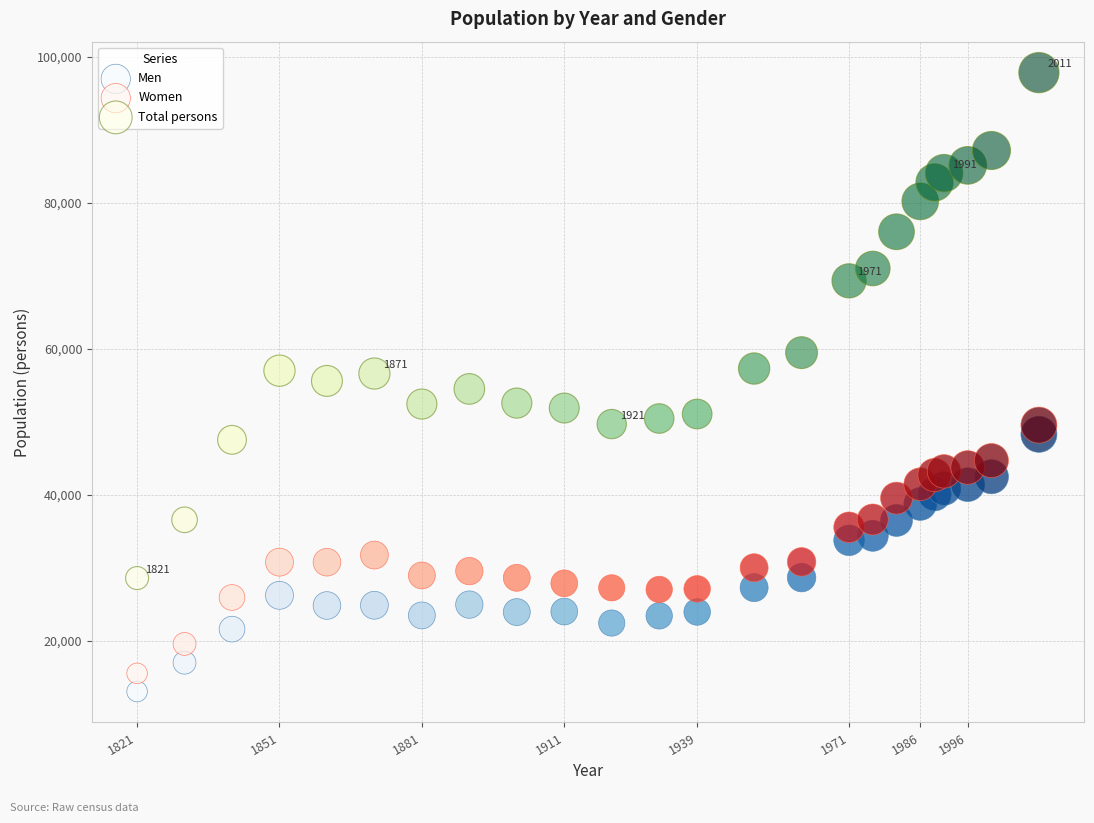

What is the X range (max minus min) for the scatter plot?

190